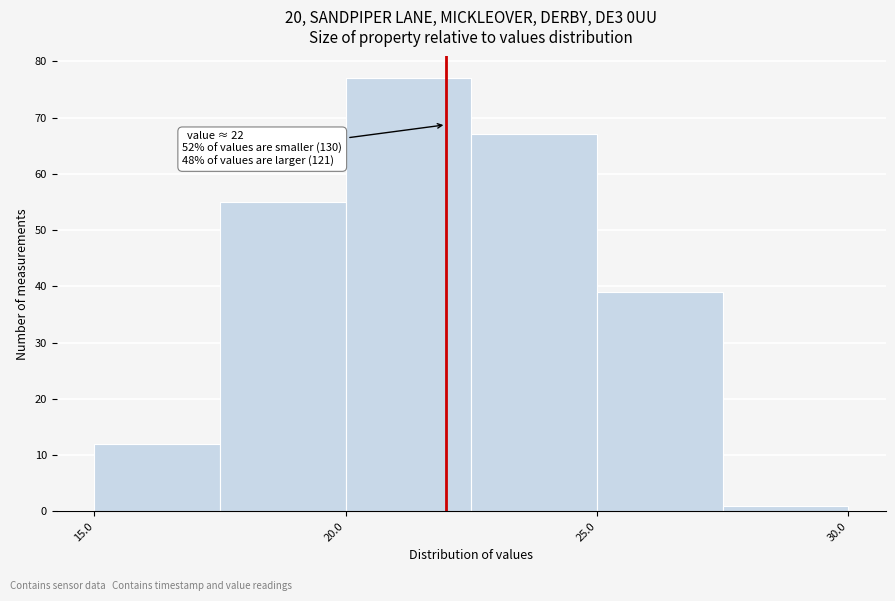

Over which range of the x-axis is the bar tallest?

20.0 to 22.5